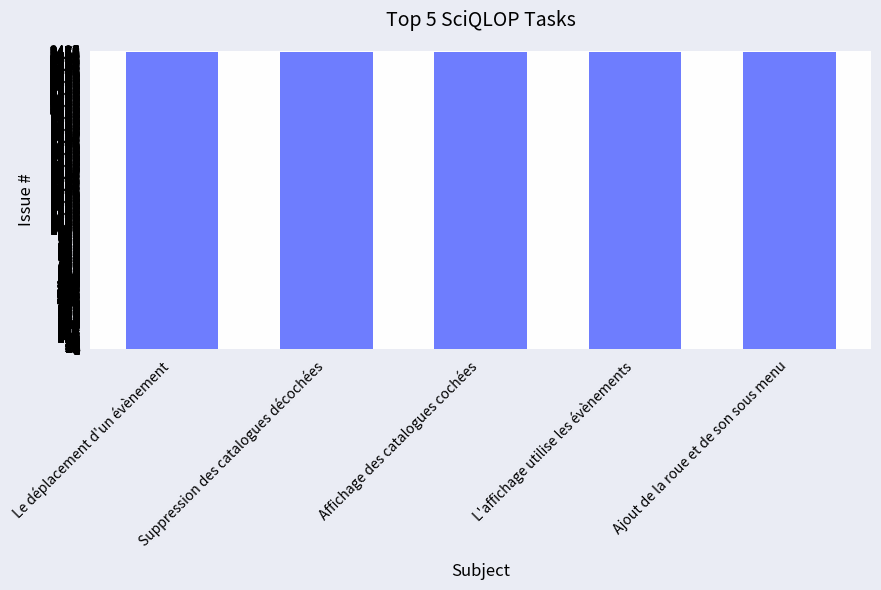

How many values are between 2477 and 2479?

3